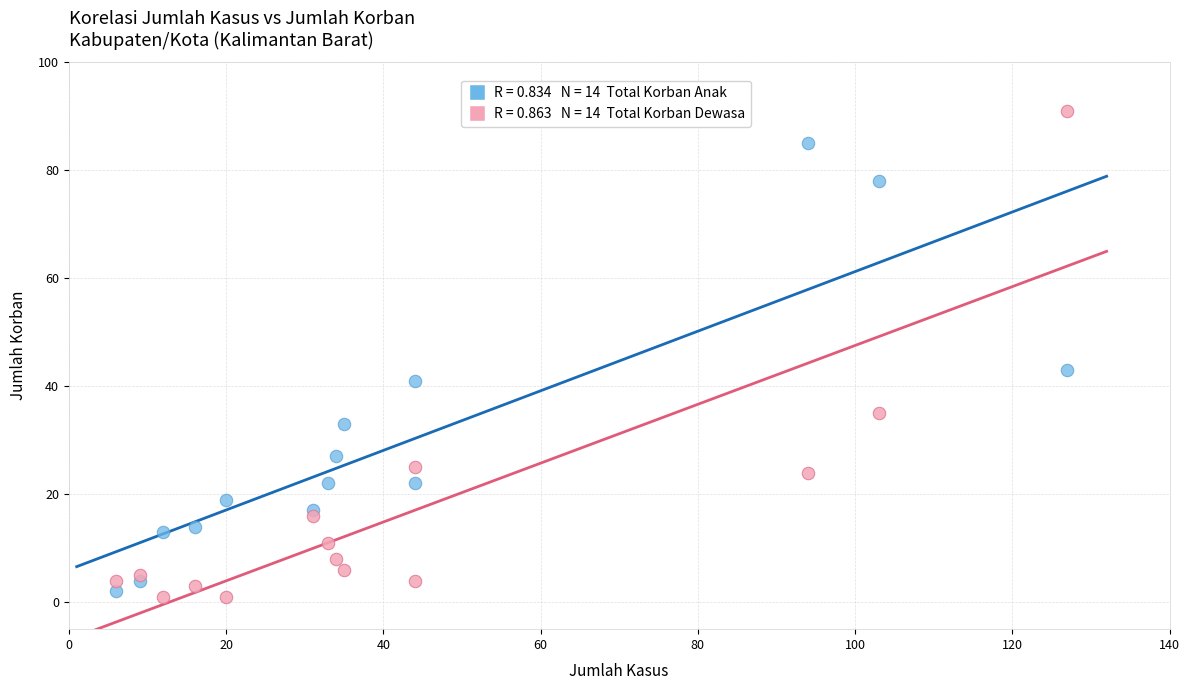

Across all series, what Y value is closest to 46?

43